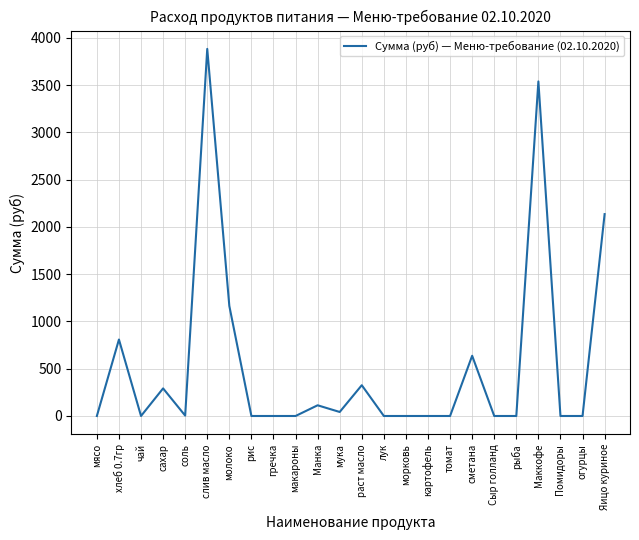

Which label corresponds to the largest value in the chart?

слив масло